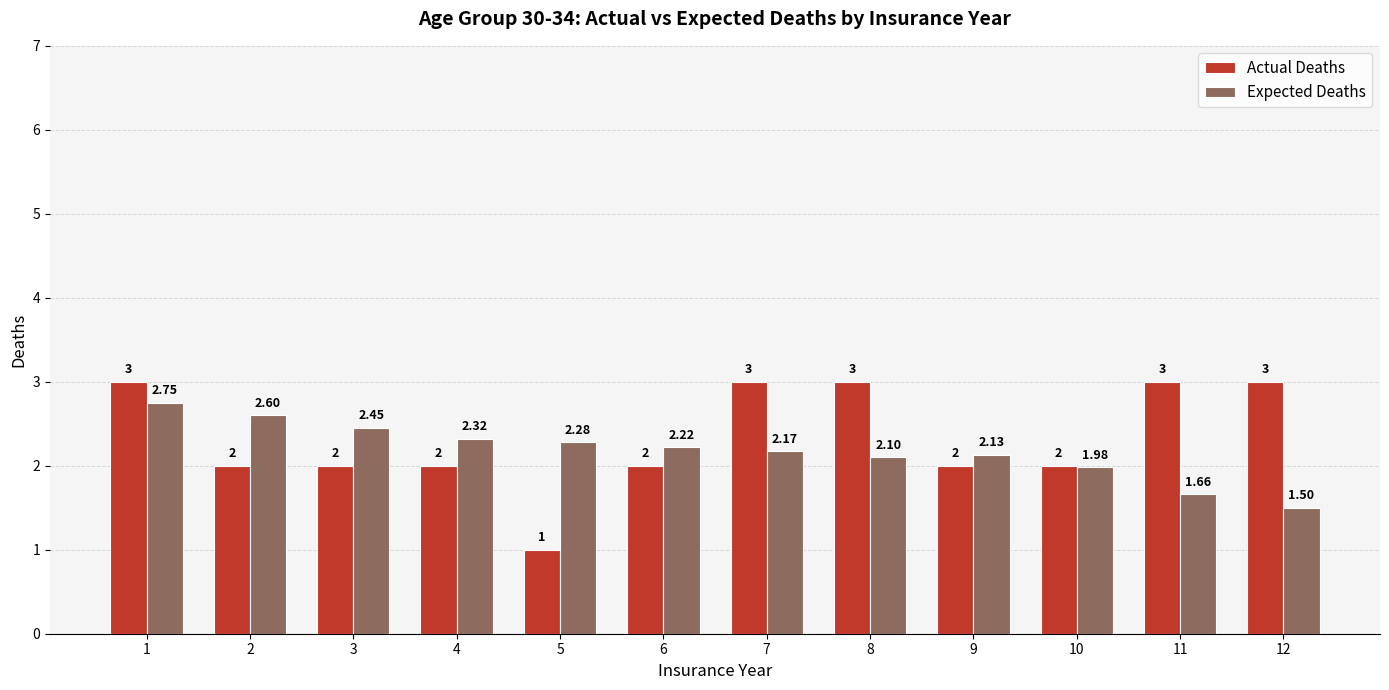

What is the difference between the Actual Deaths values at 3 and 7?

1.0